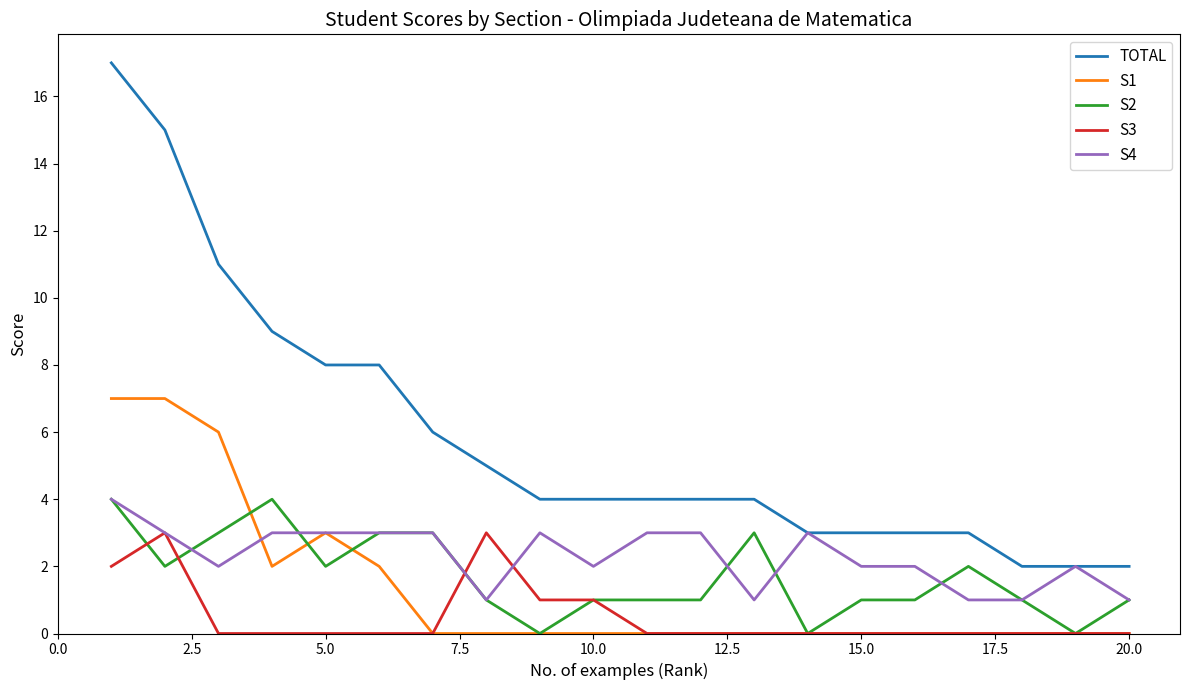

Which series has the widest spread of values?

TOTAL